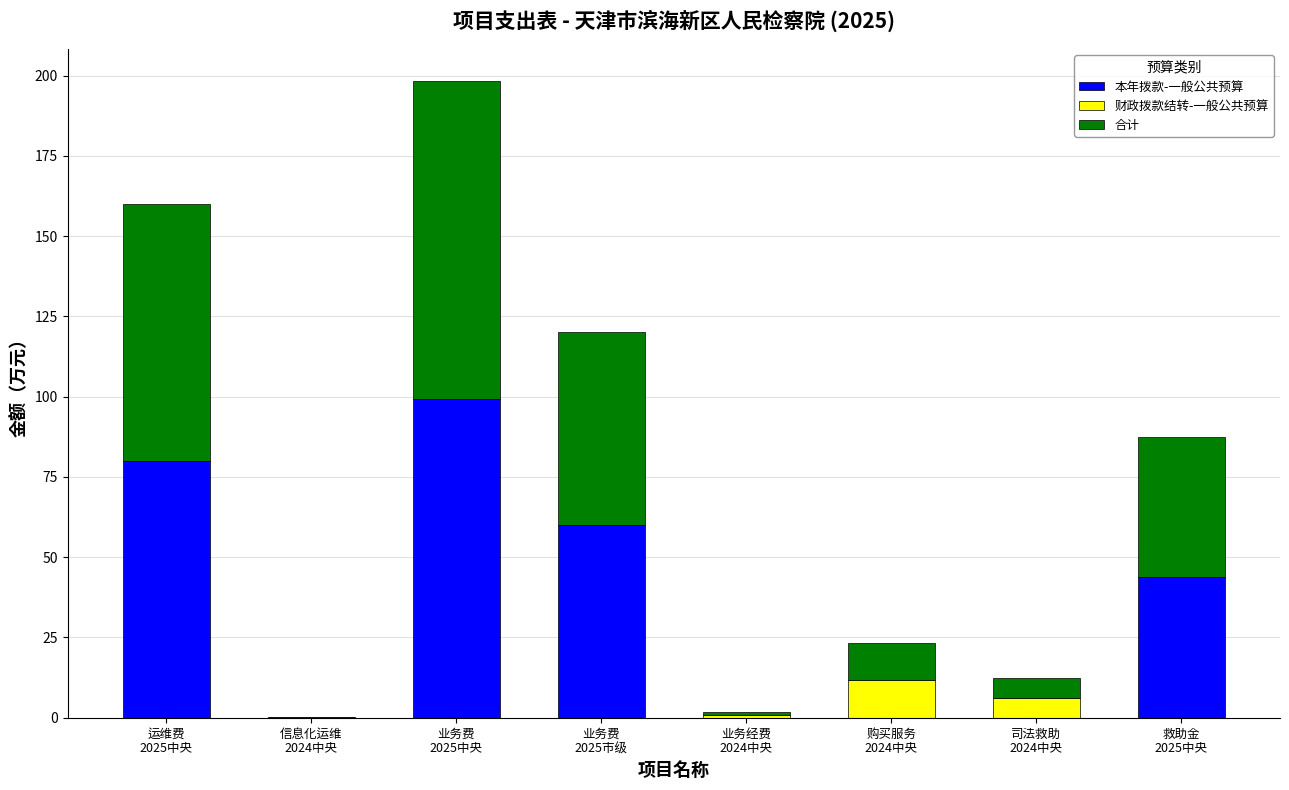

What is the maximum value for 本年拨款-一般公共预算?

99.2